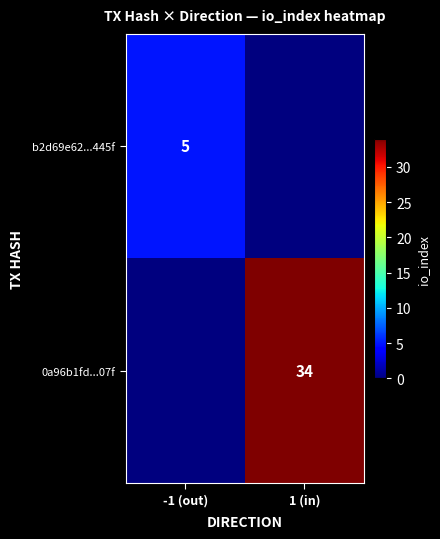

Is it true that 0a96b1fd...07f equals 34 at 1 (in)?

True